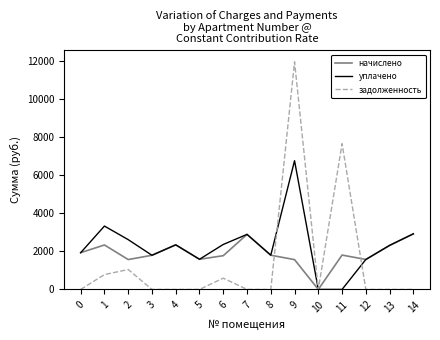

The value of уплачено at 2 is 4640.9. True or false?

False